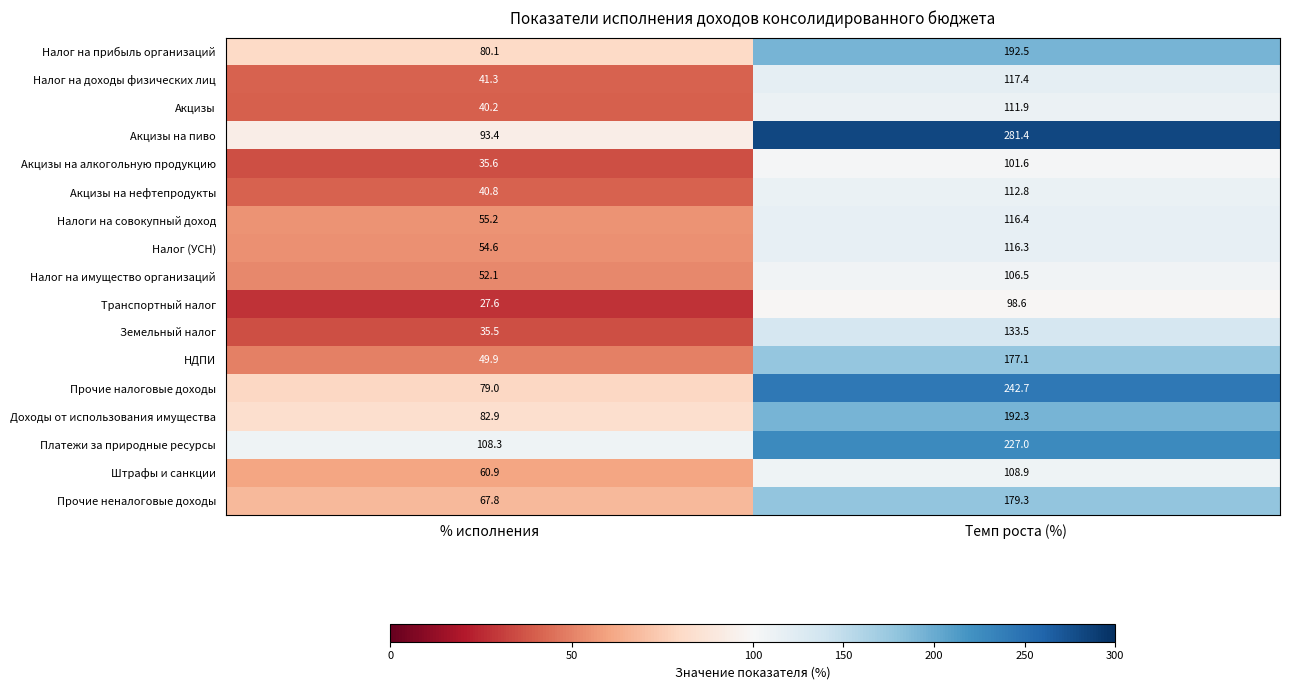

The Налог (УСН) series shows 116.3 at Темп роста (%). True or false?

True